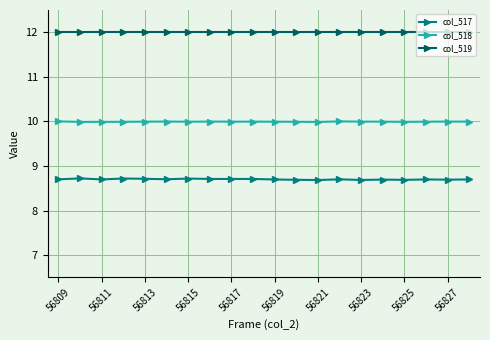

How many lines are shown in the chart?

3